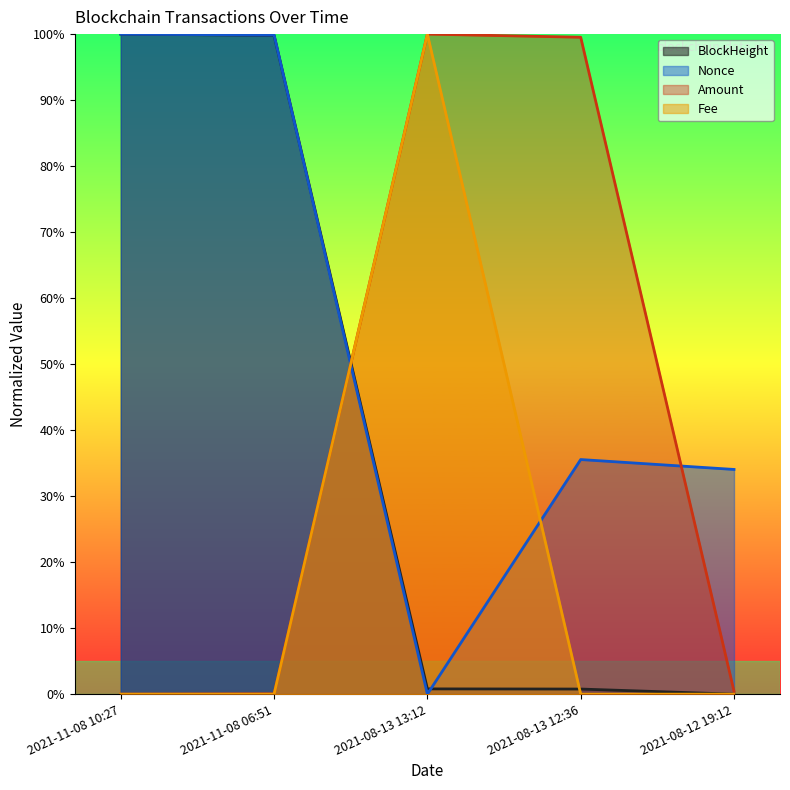

After their last crossing, which series has the higher values: Fee or BlockHeight?

BlockHeight